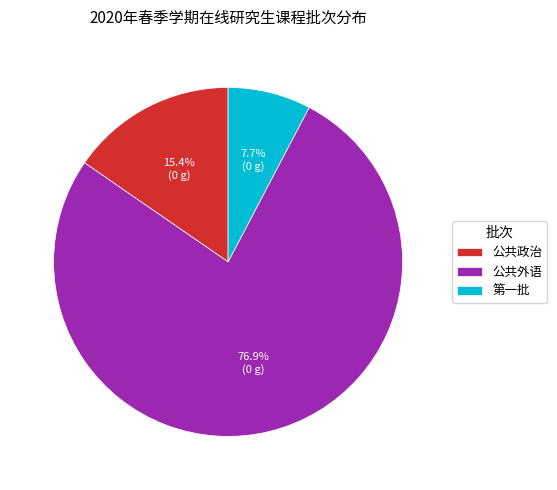

Rank the categories by value from highest to lowest.

公共外语, 公共政治, 第一批